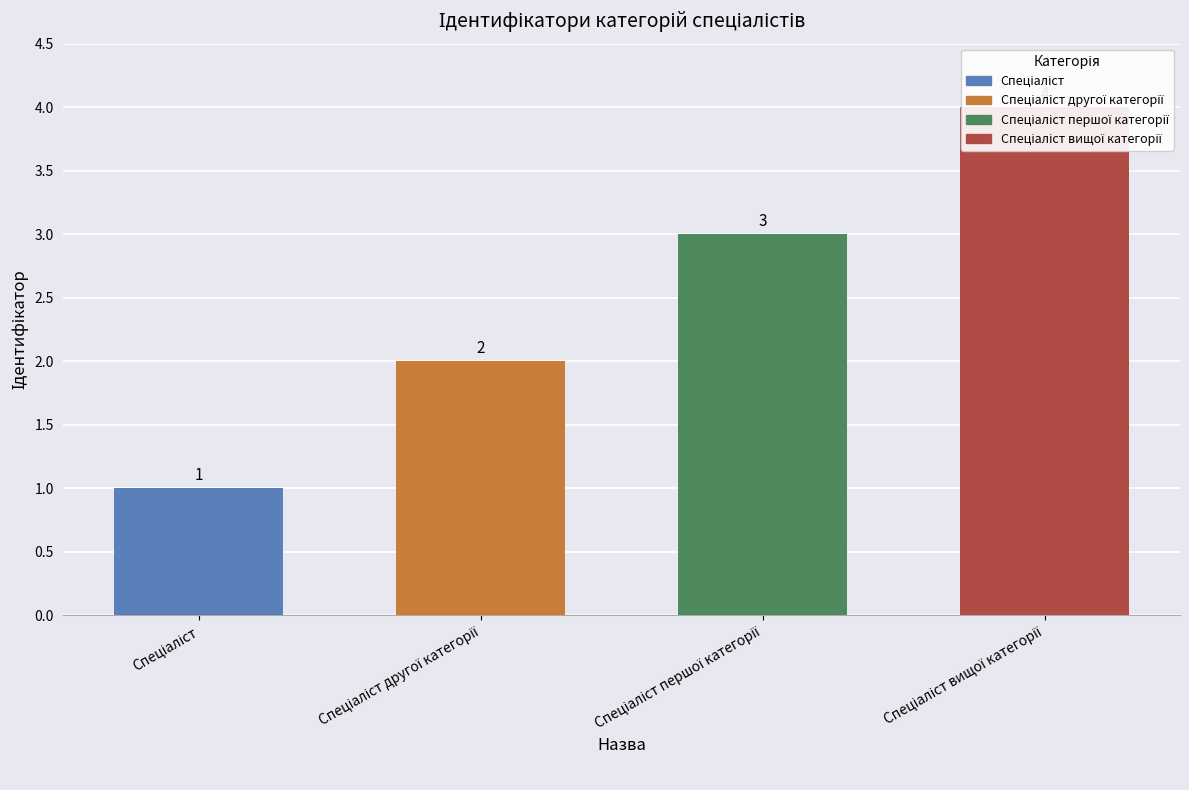

Rank the categories by value from highest to lowest.

Спеціаліст вищої категорії, Спеціаліст першої категорії, Спеціаліст другої категорії, Спеціаліст